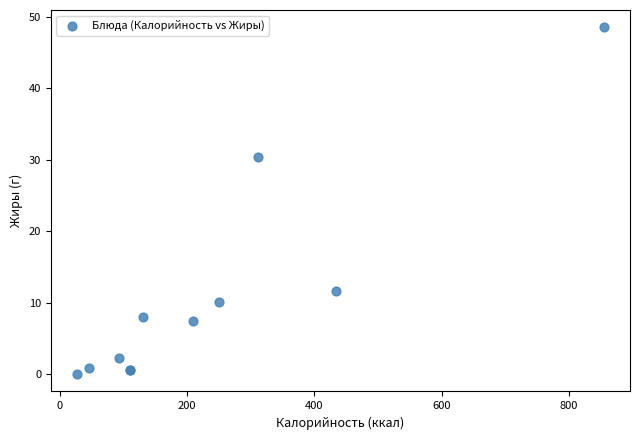

What Y value in the scatter plot is closest to 24?

30.3